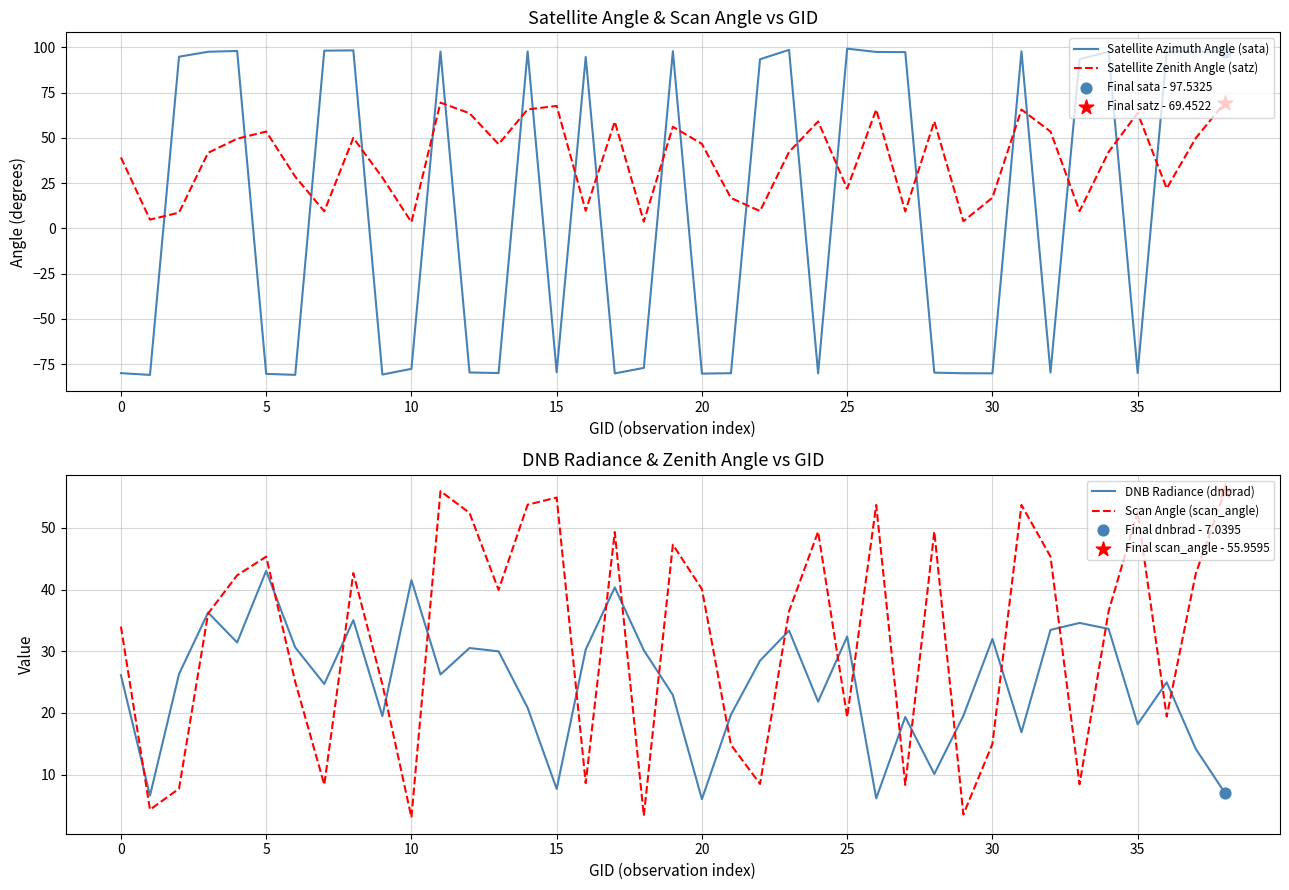

What is the total value across all series at 29?

-53.0